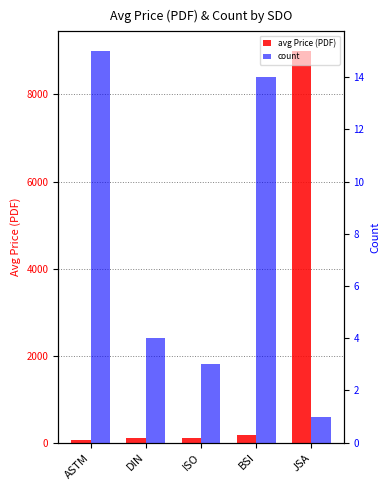

Read the avg Price (PDF) value at ISO.

113.3